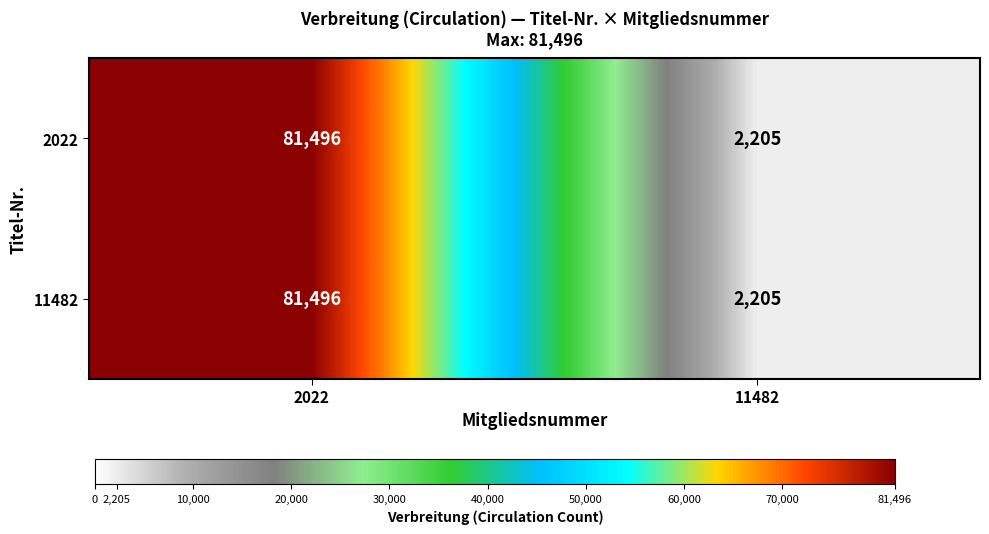

True or false: 2022 has a value of 81496 at 2022.

True